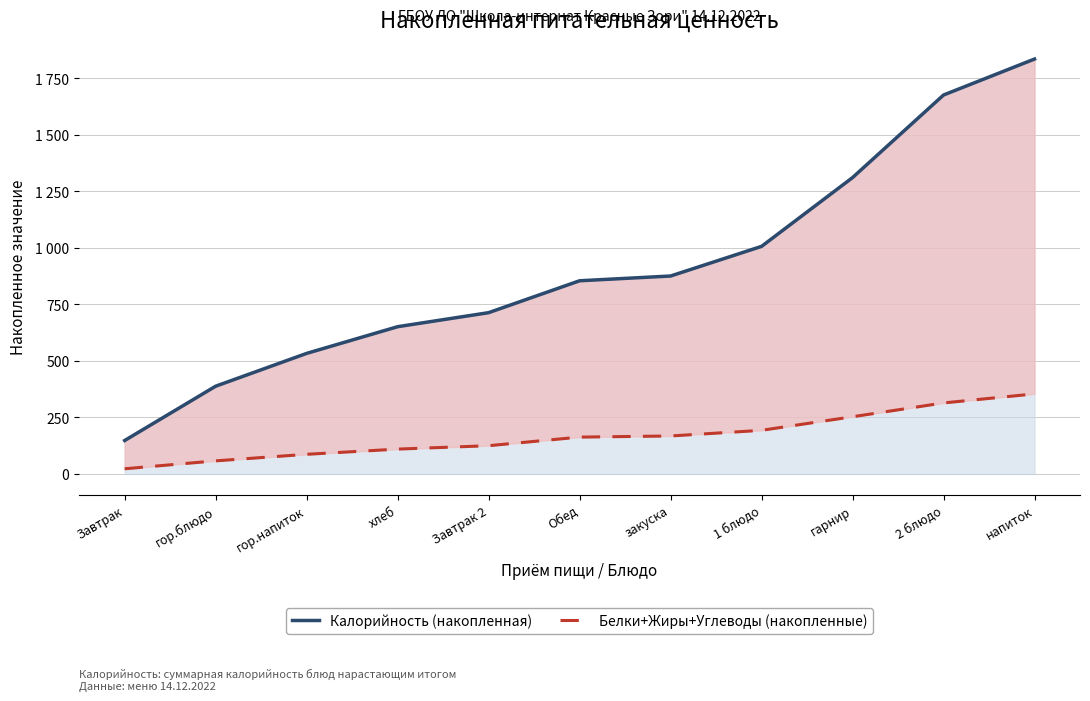

Where does the Калорийность (накопленная) series first go above 854?

закуска